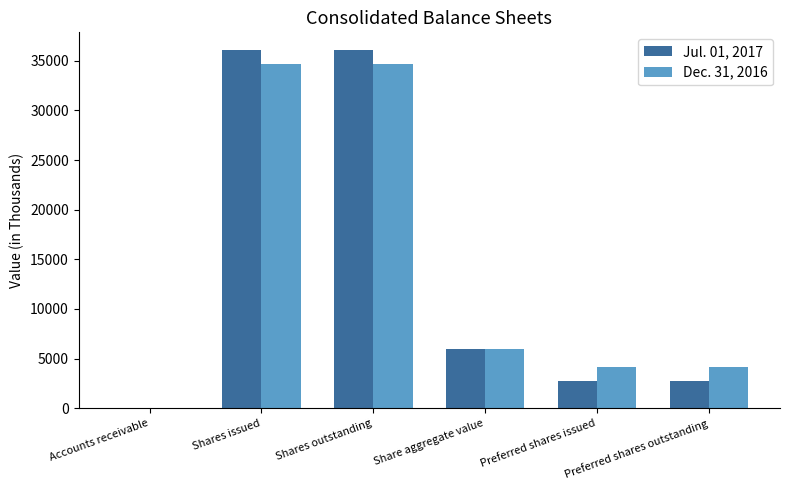

Count the number of categories in the chart.

6